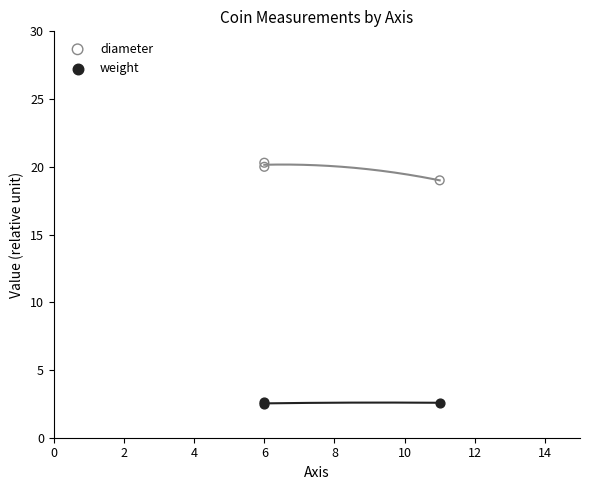

Which series has the largest Y range (max minus min)?

diameter